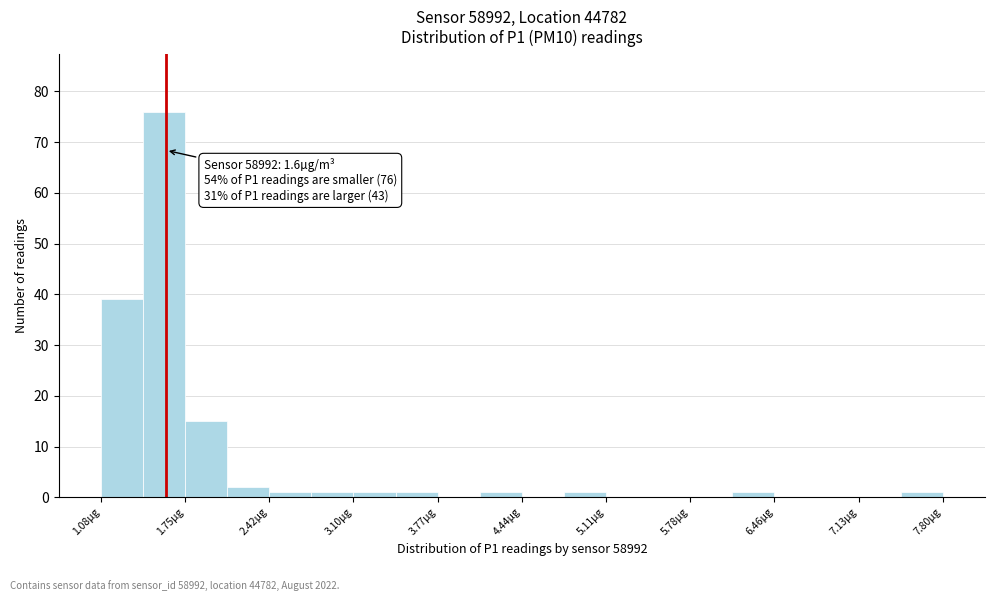

Read against the x-axis, roughly where is the centre of the tallest bar?

1.6